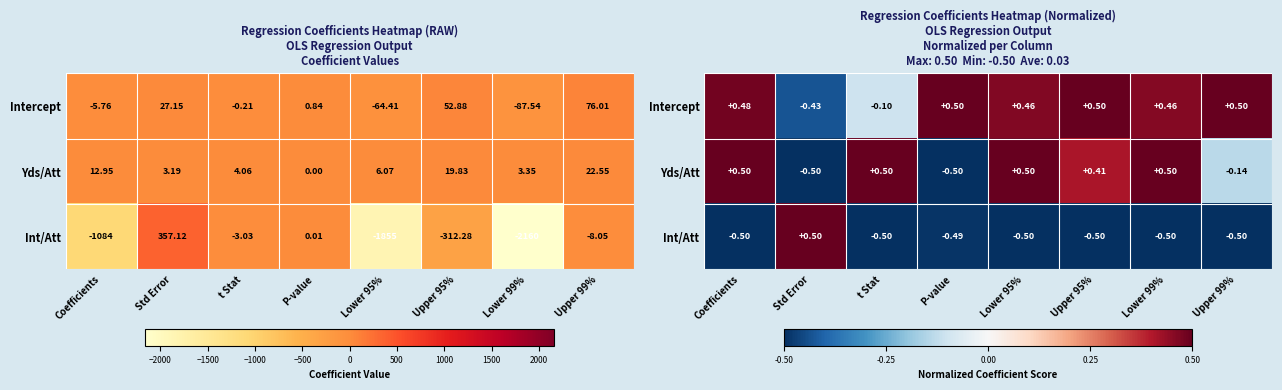

Where is Int/Att nearest to the value 0?

P-value